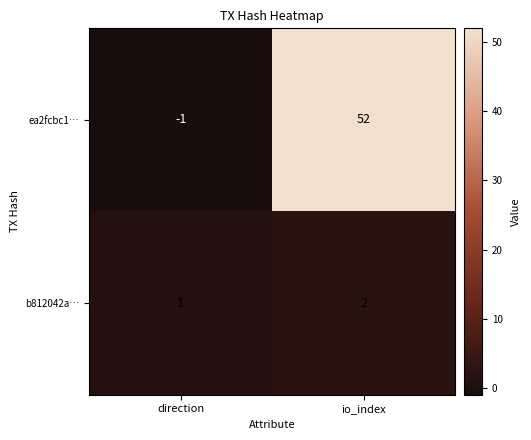

True or false: b812042a… has a value of 0 at direction.

False